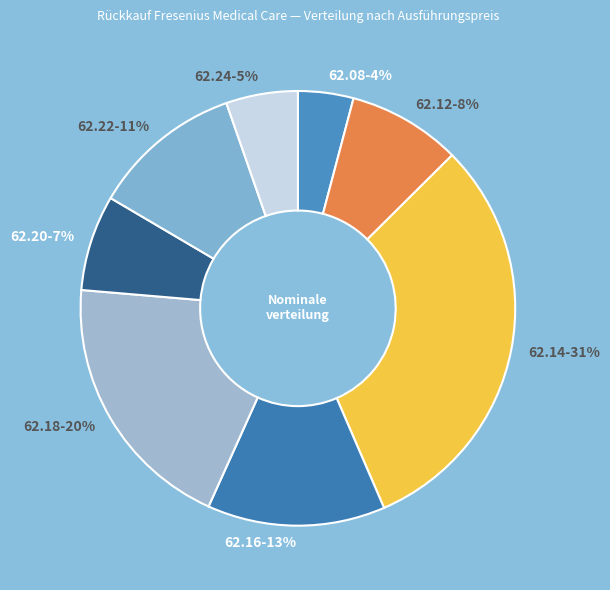

How many slices are in this pie chart?

8